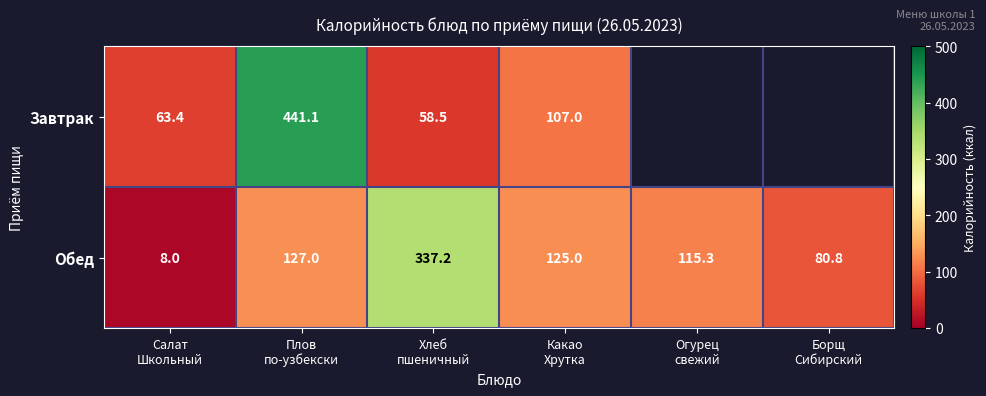

How many series are shown in this chart?

2